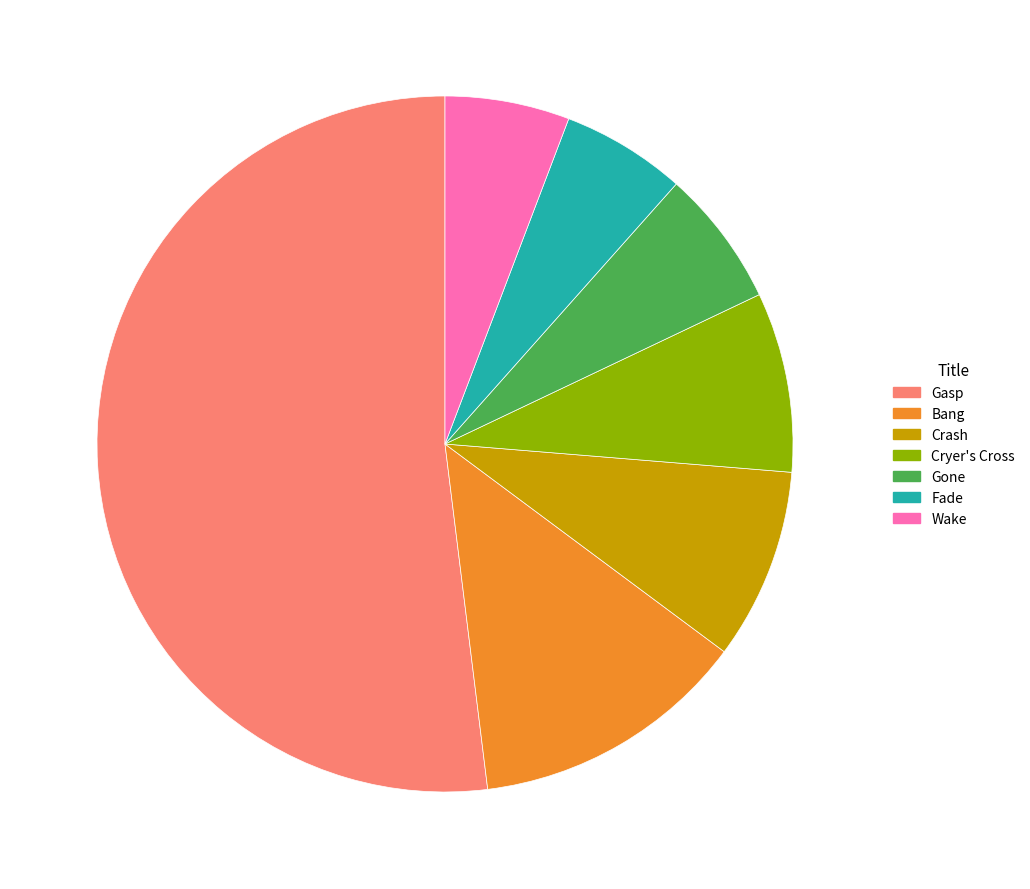

How many segments does this pie chart have?

7